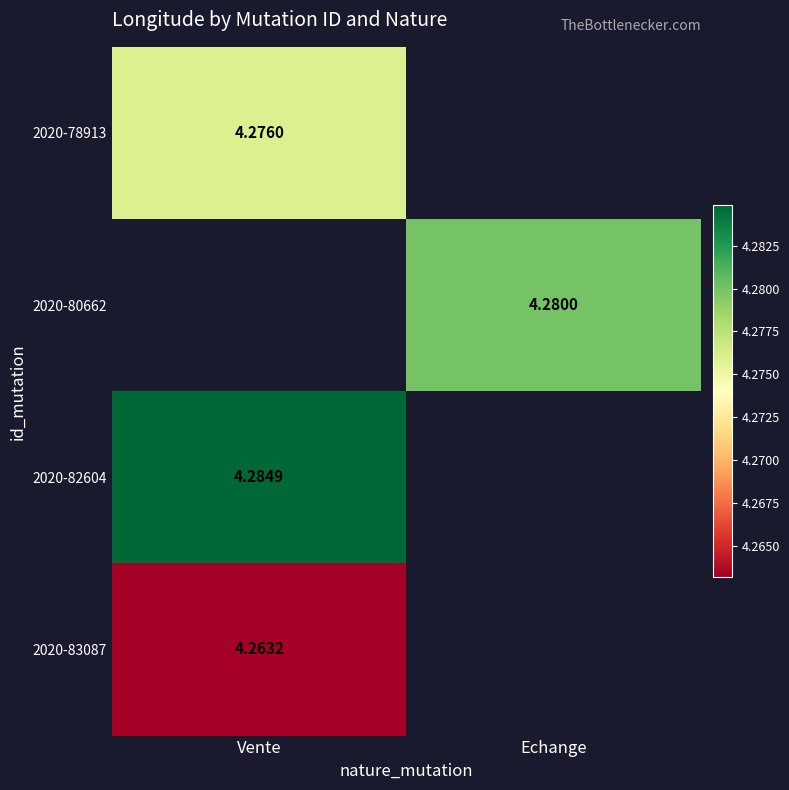

How many series are shown in this chart?

4